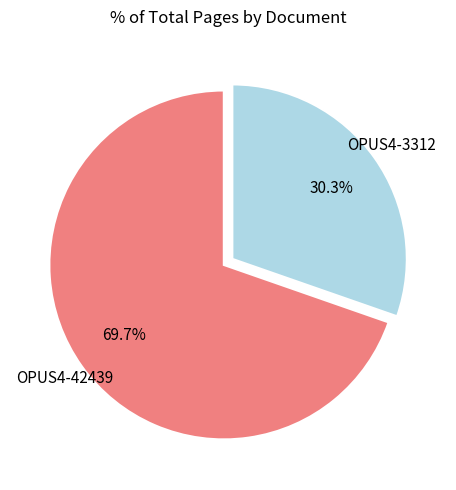

Is there any slice that represents more than half of the pie?

Yes